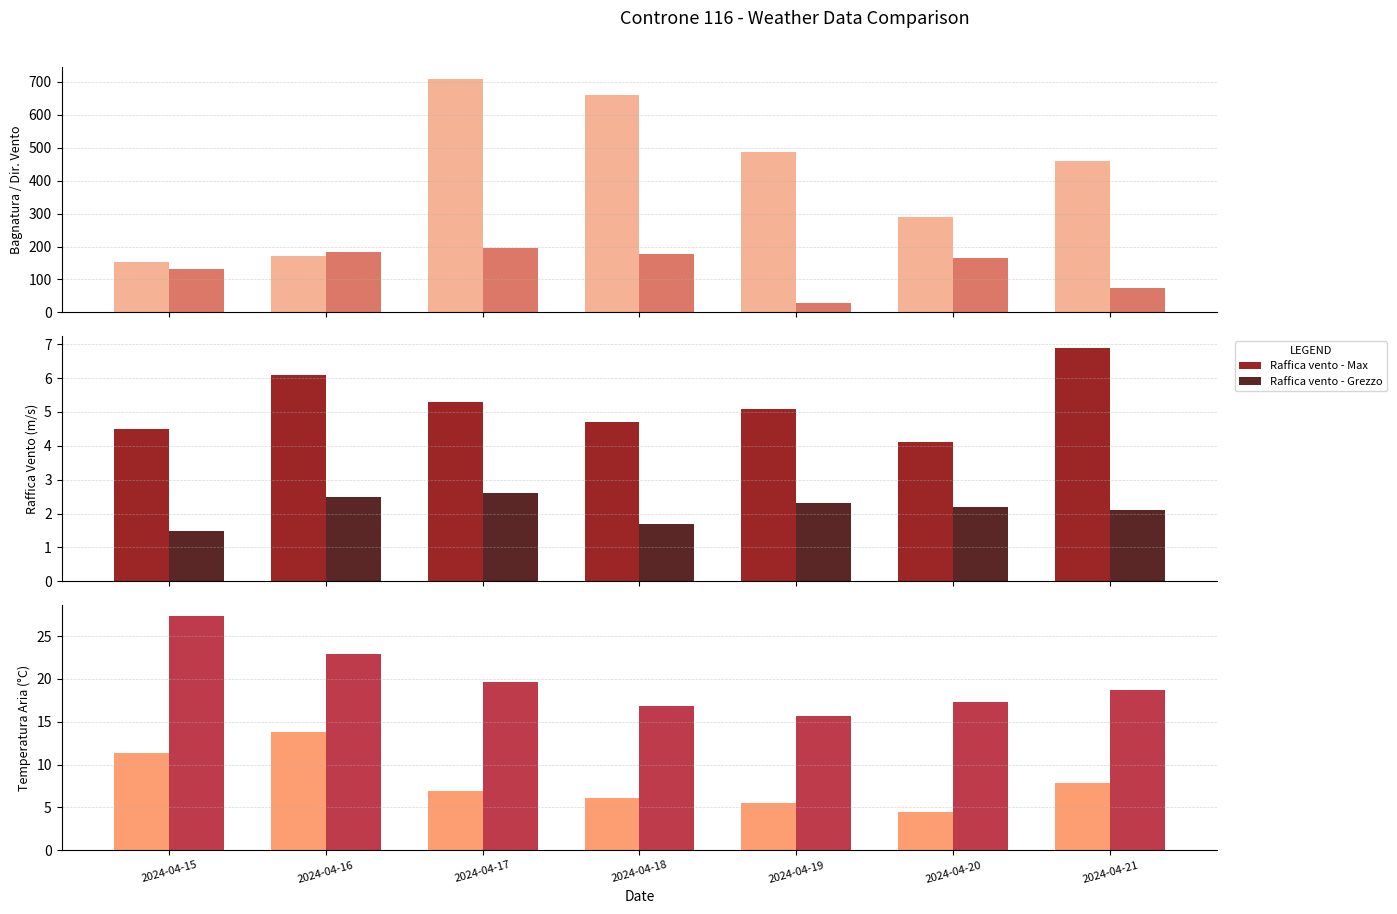

Reading left to right, extract all data points from this chart.

Bagnatura fogliare - Grezzo: 153.9	170.1	709.7	661.4	487.5	288.6	458.7
Direzione vento - Grezzo: 133.0	183.0	197.0	178.0	30.0	165.0	75.0
Raffica vento - Max: 4.5	6.1	5.3	4.7	5.1	4.1	6.9
Raffica vento - Grezzo: 1.5	2.5	2.6	1.7	2.3	2.2	2.1
Temperatura aria - Min: 11.3	13.8	6.9	6.1	5.5	4.5	7.9
Temperatura aria - Max: 27.3	22.9	19.6	16.8	15.7	17.3	18.7